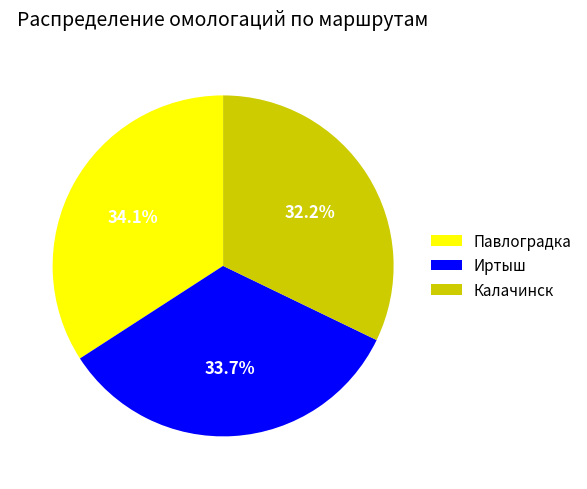

To the nearest percent, what is the difference between the largest and smallest slice percentages?

2%